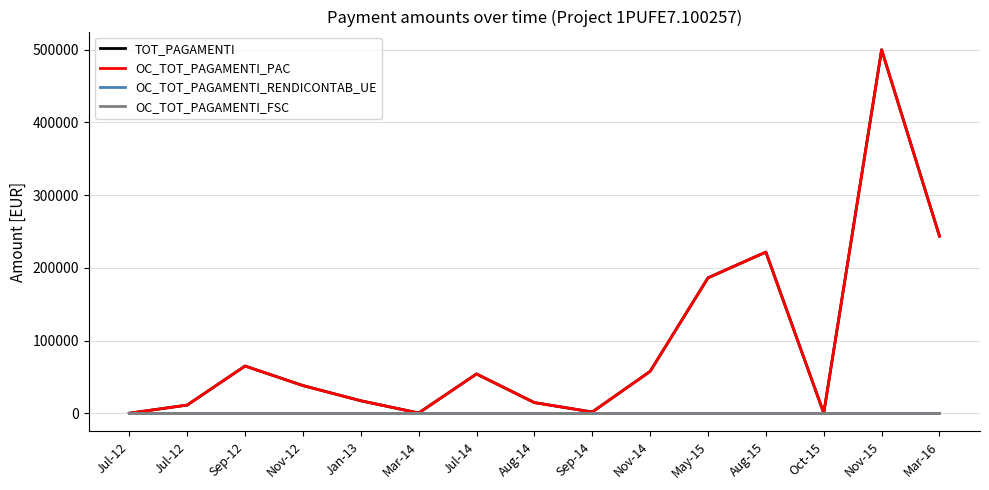

Reading right to left, what are all the values shown in this chart?

TOT_PAGAMENTI: Mar-16=243540.0	Nov-15=500008.5	Oct-15=206.0	Aug-15=221650.0	May-15=186233.3	Nov-14=57508.5	Sep-14=1663.0	Aug-14=14586.9	Jul-14=54000.0	Mar-14=317.2	Jan-13=17133.8	Nov-12=38060.0	Sep-12=64879.5	Jul-12=11180.4	Jul-12=0.0
OC_TOT_PAGAMENTI_PAC: Mar-16=243540.0	Nov-15=500008.5	Oct-15=206.0	Aug-15=221650.0	May-15=186233.3	Nov-14=57508.5	Sep-14=1663.0	Aug-14=14586.9	Jul-14=54000.0	Mar-14=317.2	Jan-13=17133.8	Nov-12=38060.0	Sep-12=64879.5	Jul-12=11180.4	Jul-12=0.0
OC_TOT_PAGAMENTI_RENDICONTAB_UE: Mar-16=0.0	Nov-15=0.0	Oct-15=0.0	Aug-15=0.0	May-15=0.0	Nov-14=0.0	Sep-14=0.0	Aug-14=0.0	Jul-14=0.0	Mar-14=0.0	Jan-13=0.0	Nov-12=0.0	Sep-12=0.0	Jul-12=0.0	Jul-12=0.0
OC_TOT_PAGAMENTI_FSC: Mar-16=0.0	Nov-15=0.0	Oct-15=0.0	Aug-15=0.0	May-15=0.0	Nov-14=0.0	Sep-14=0.0	Aug-14=0.0	Jul-14=0.0	Mar-14=0.0	Jan-13=0.0	Nov-12=0.0	Sep-12=0.0	Jul-12=0.0	Jul-12=0.0